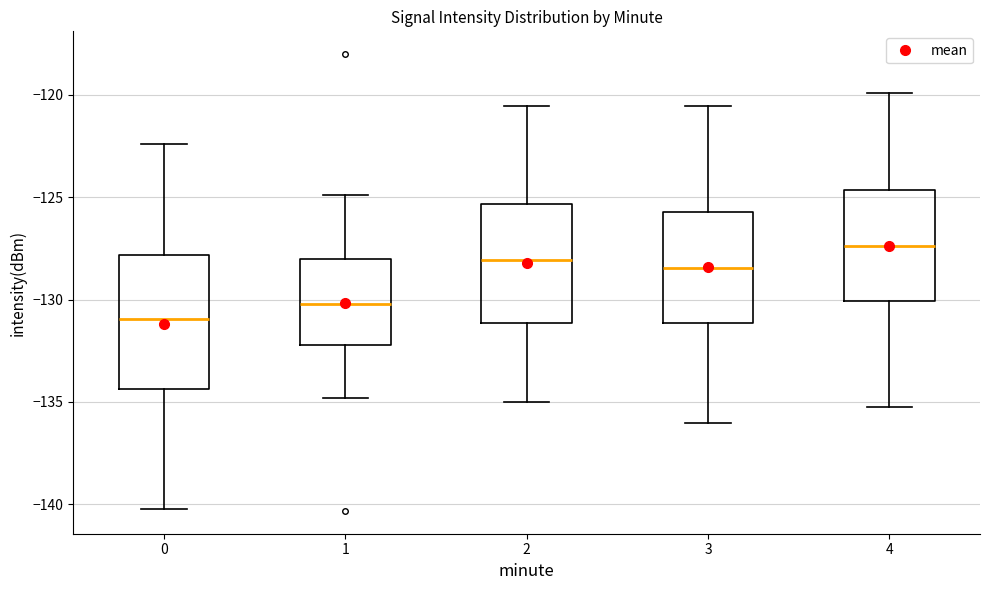

Reading left to right, read every box against the y-axis: the position of its median line, the range the box covers, and the ends of its whiskers. The values are not printed on the chart, so give them approximately, as read against the axis.

0: median -131.0, box -134.5 to -128.0, whiskers -140.0 to -122.5
1: median -130.0, box -132.0 to -128.0, whiskers -135.0 to -125.0
2: median -128.0, box -131.0 to -125.5, whiskers -135.0 to -120.5
3: median -128.5, box -131.0 to -125.5, whiskers -136.0 to -120.5
4: median -127.5, box -130.0 to -124.5, whiskers -135.0 to -120.0